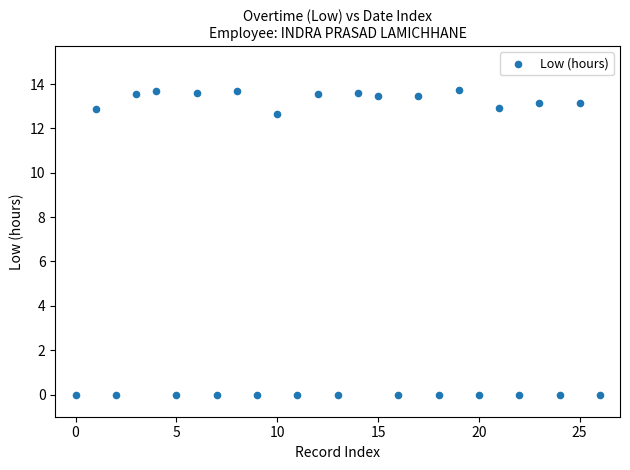

What is the range of Y values (max minus min)?

13.7